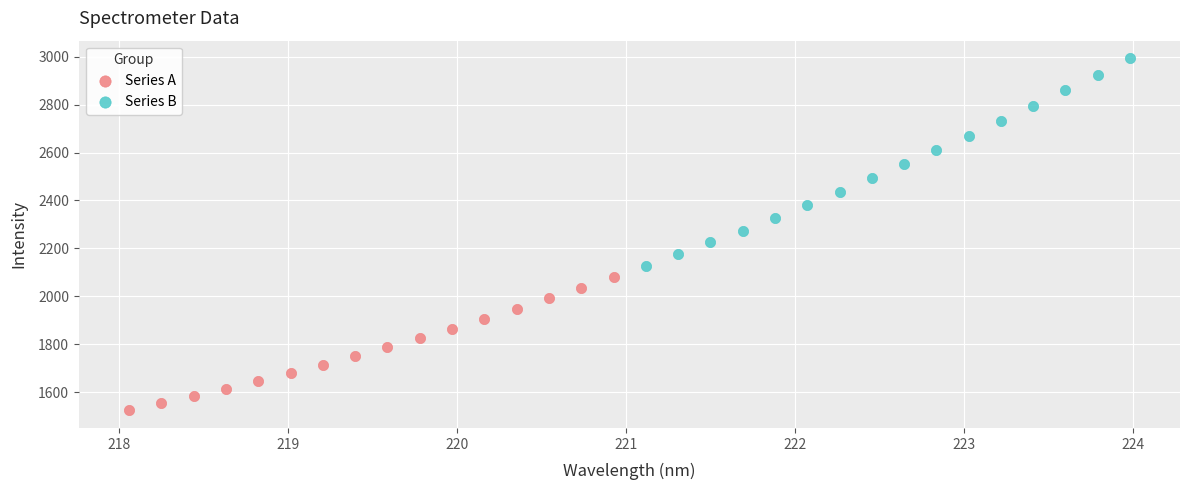

Which series reaches the maximum Y coordinate?

Series B